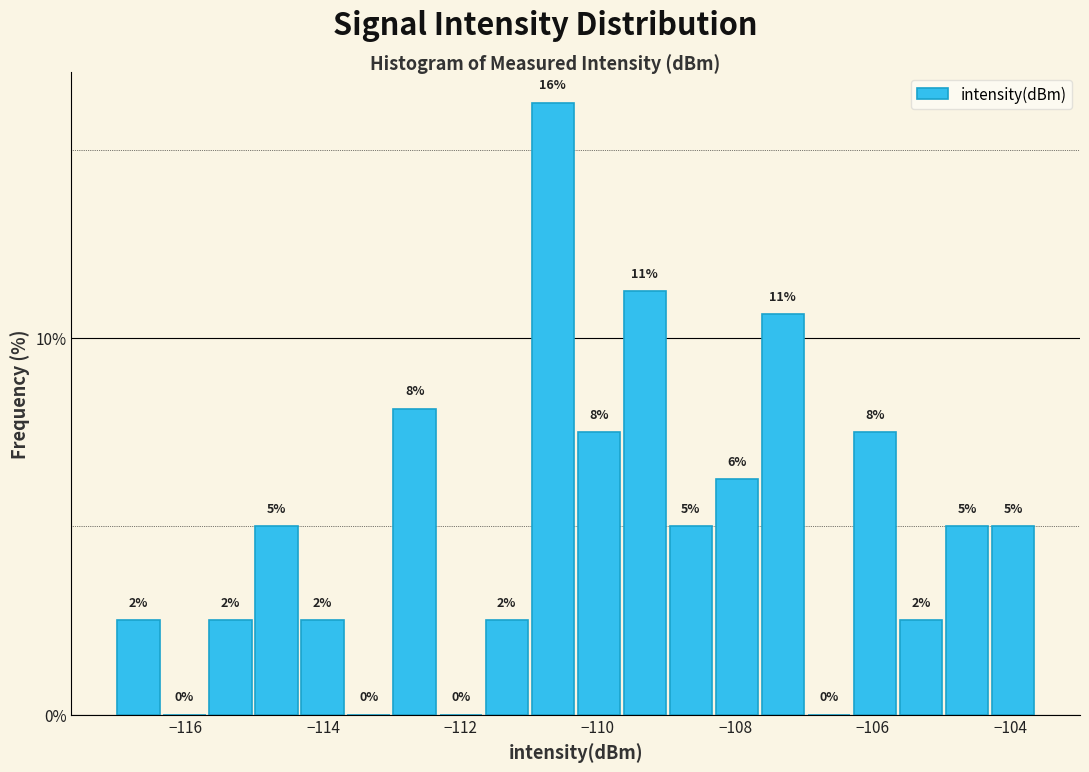

Read against the x-axis, roughly where is the centre of the tallest bar?

-110.6